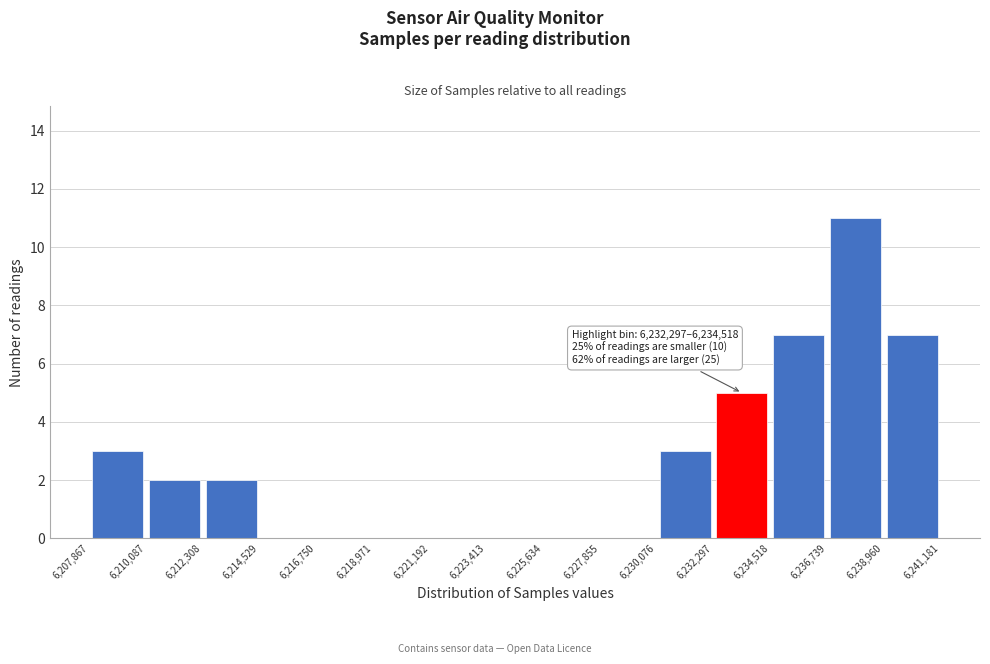

Over which range of the x-axis is the bar tallest?

6,236,739 to 6,238,960